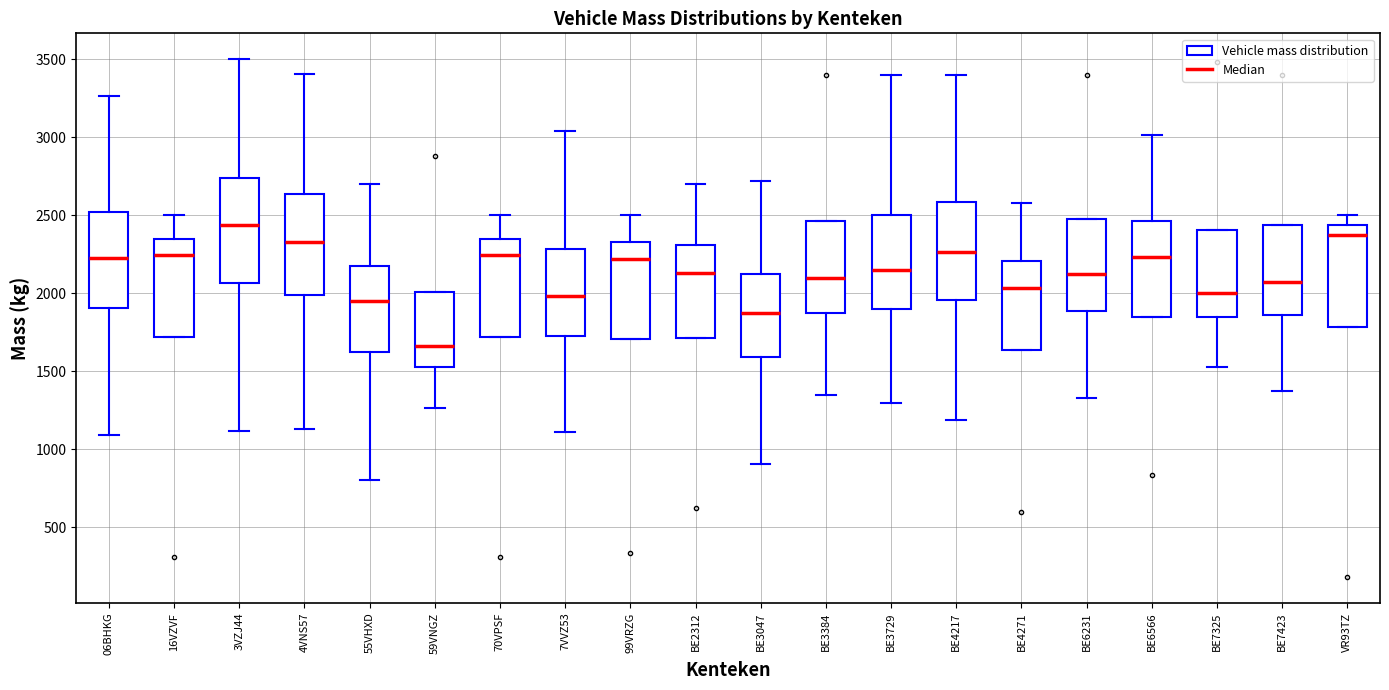

Which box has the highest median line?

3VZJ44